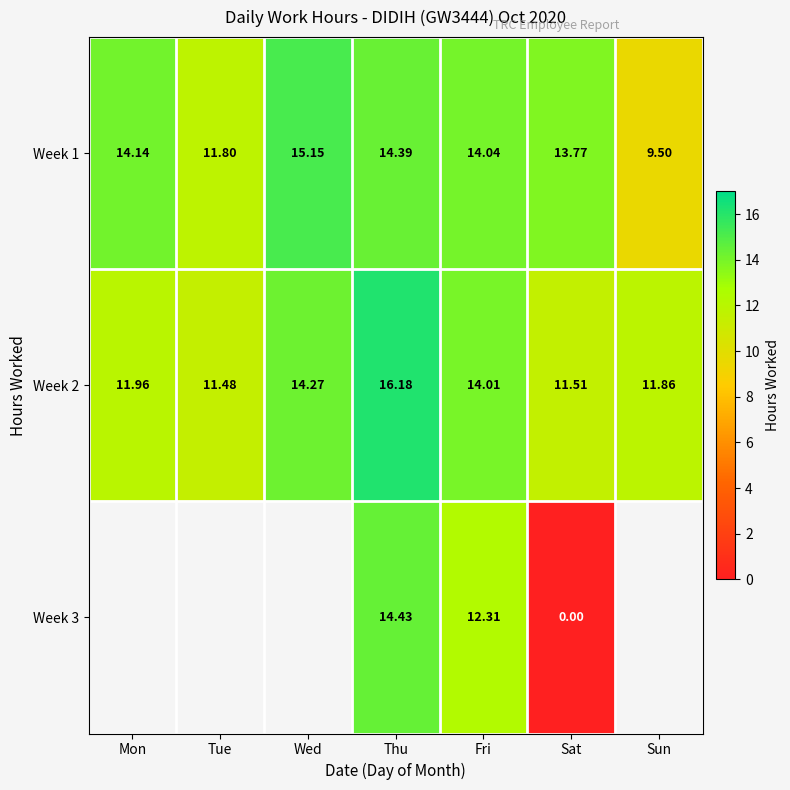

Between Sun and Mon, which is larger?

Mon